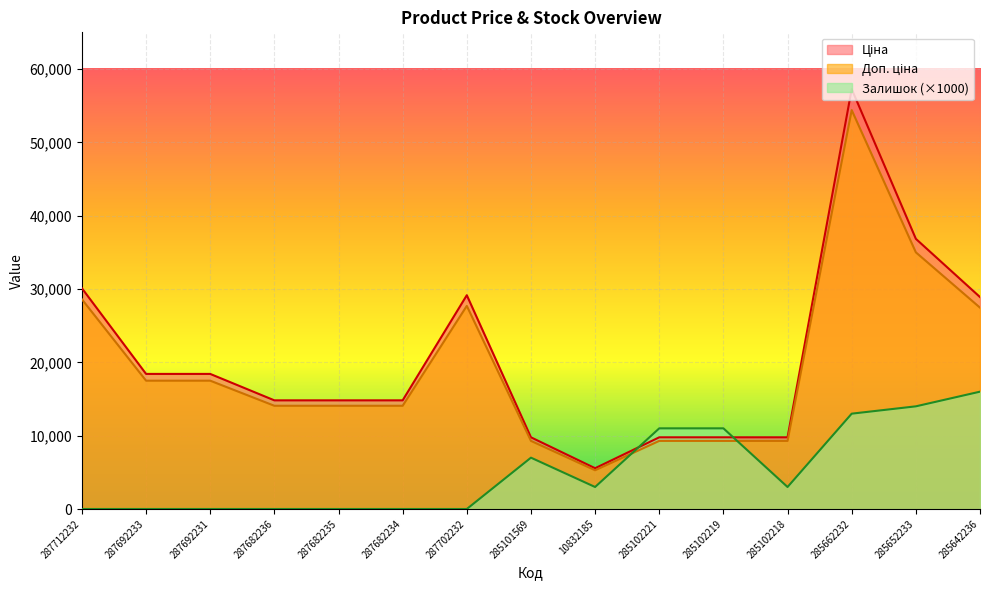

What is the label of the 7th point from the left?

287702232